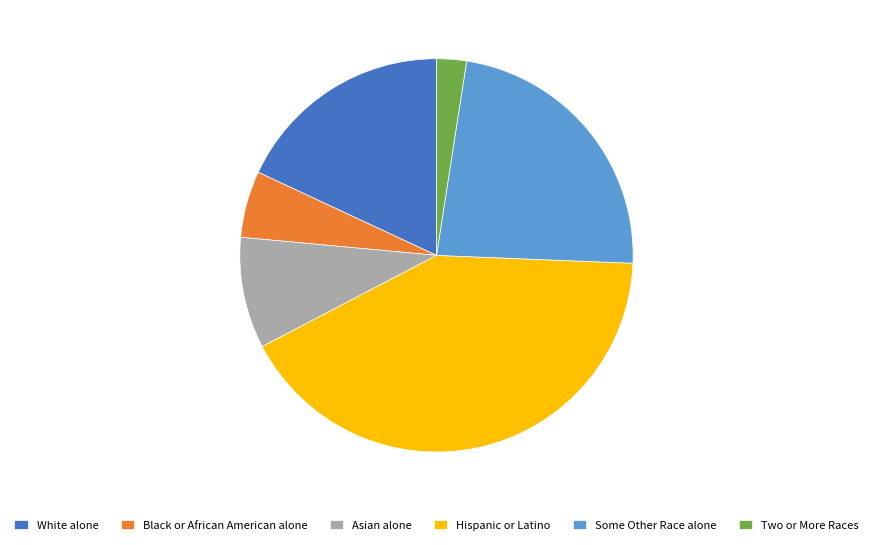

Is the sum of Asian alone and Two or More Races greater than half?

No